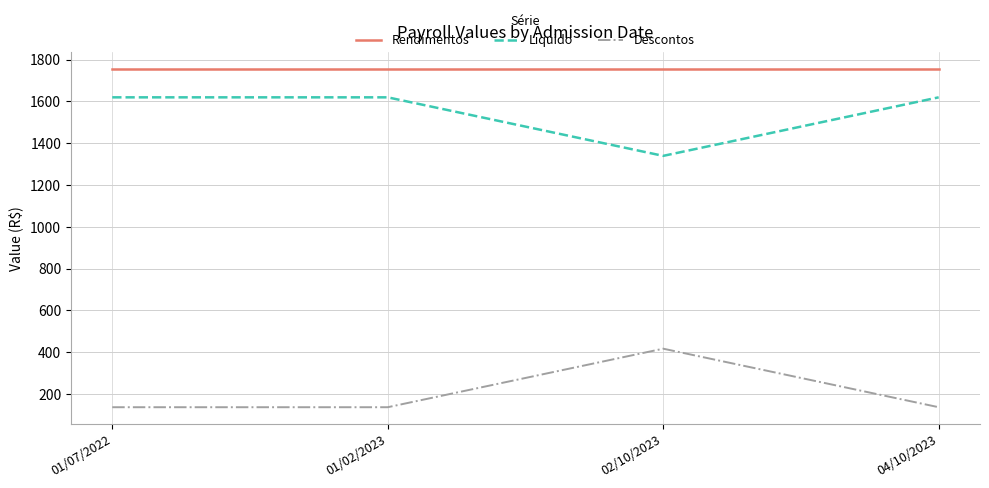

What position from the left is 01/02/2023?

2